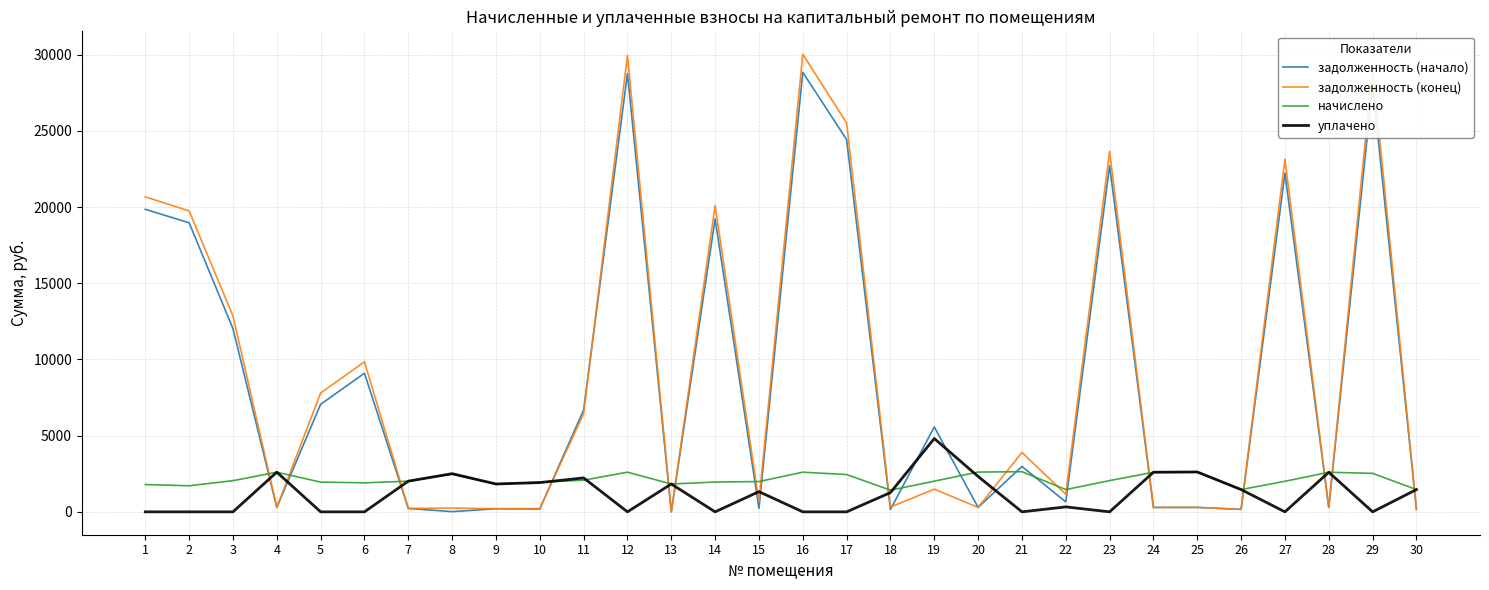

What is the maximum value shown in the chart?

30024.6